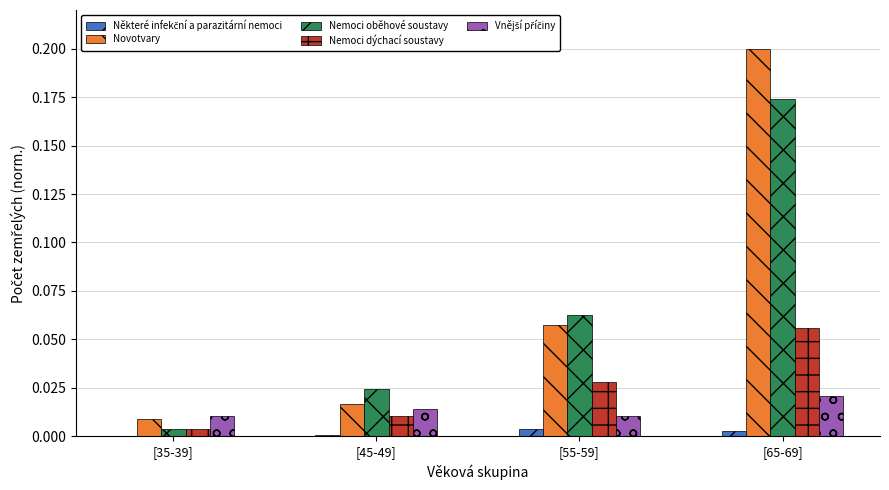

Which series changed the most between [45-49] and [65-69]?

Novotvary